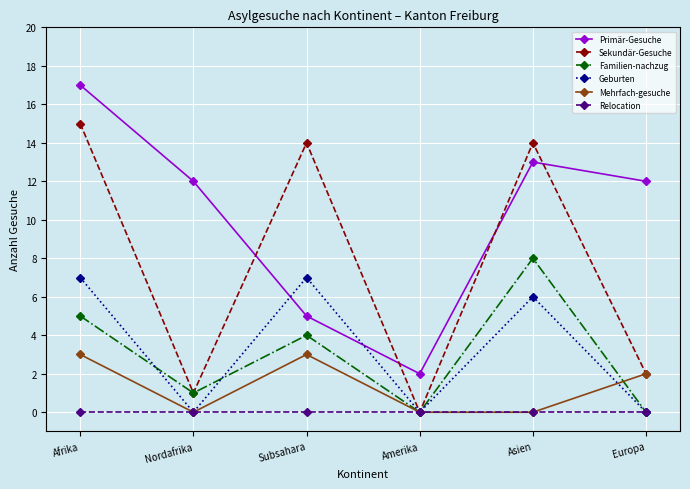

At which label does Familien-nachzug first exceed 4?

Afrika